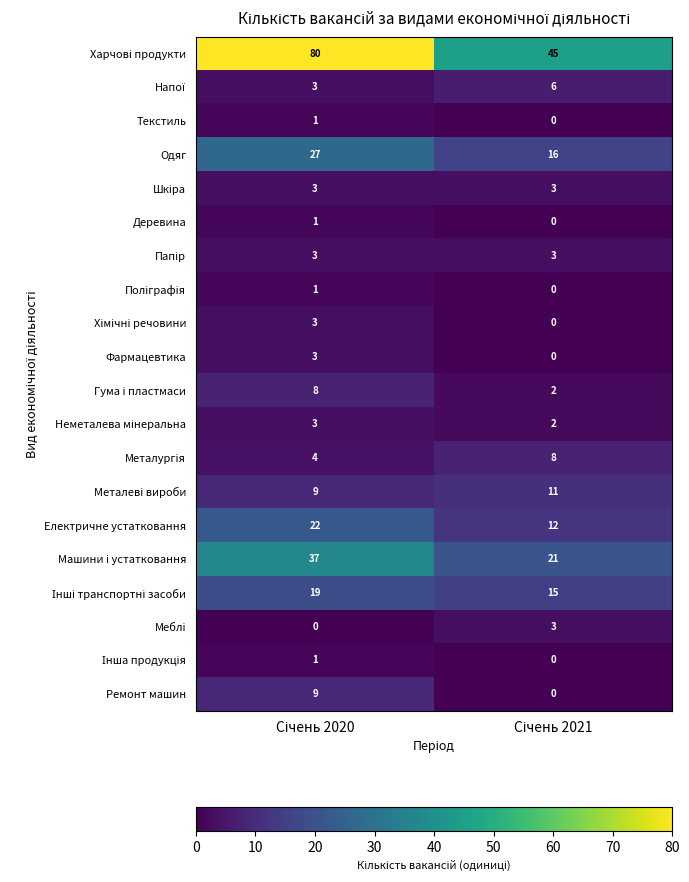

What is the highest value of the Фармацевтика series?

3